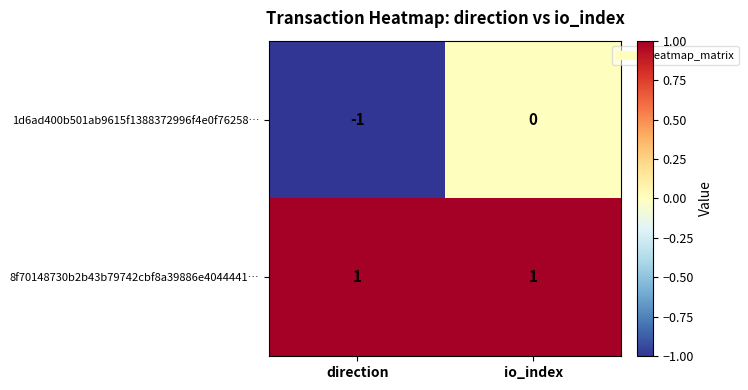

Which series has the largest range (max minus min)?

1d6ad400b501ab9615f1388372996f4e0f76258…